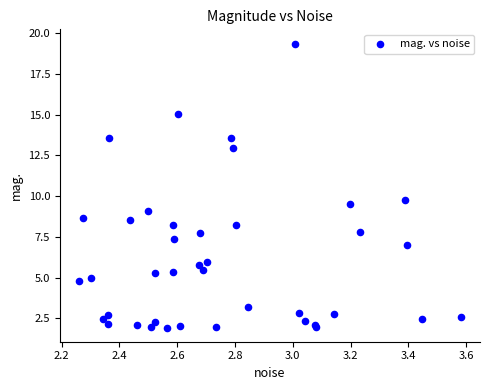

What Y value in the scatter plot is closest to 10?

9.7